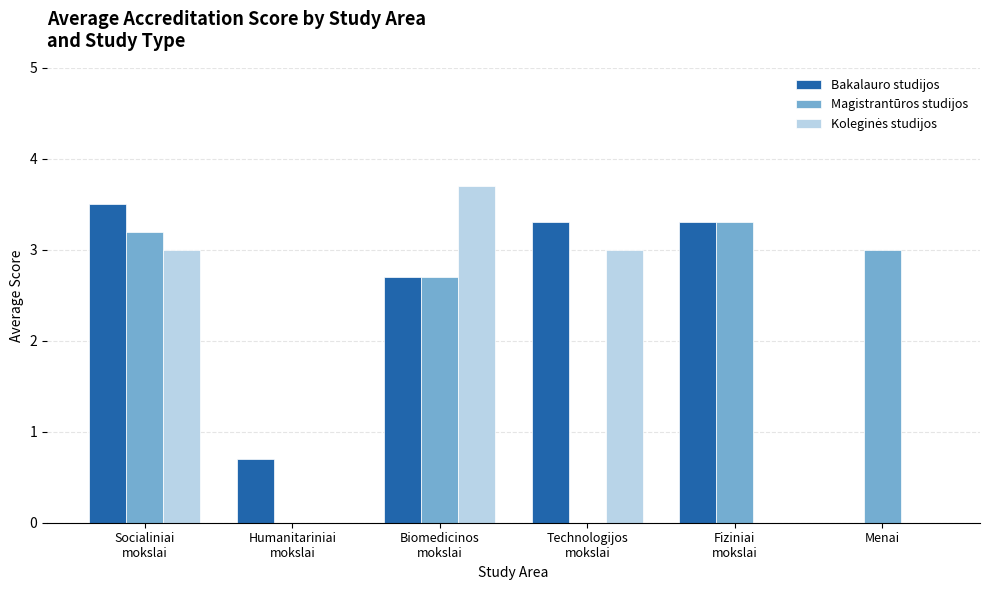

What is the highest value of the Bakalauro studijos series?

3.5